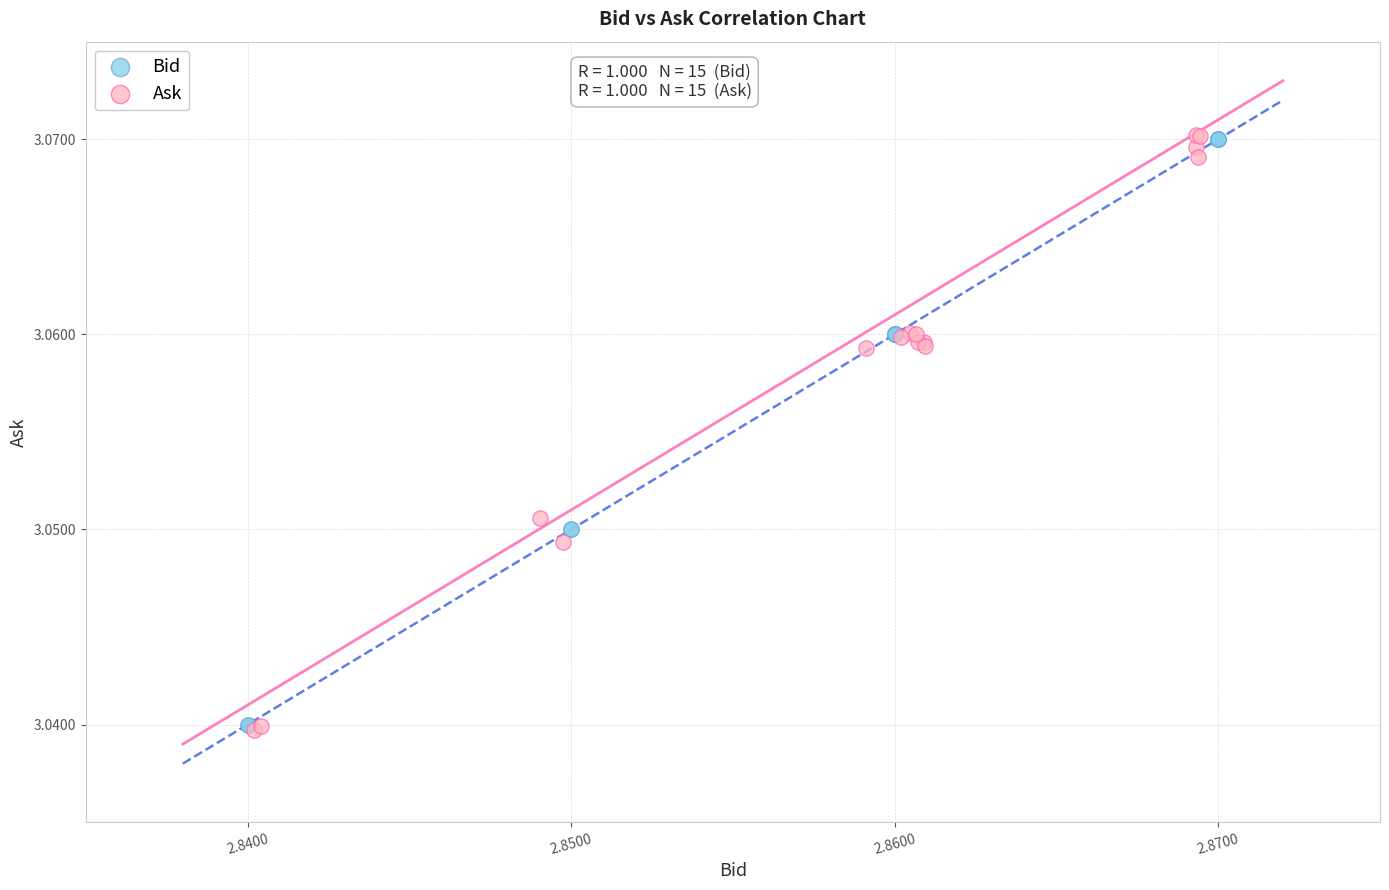

What are all the series names shown in the legend?

Bid, Ask